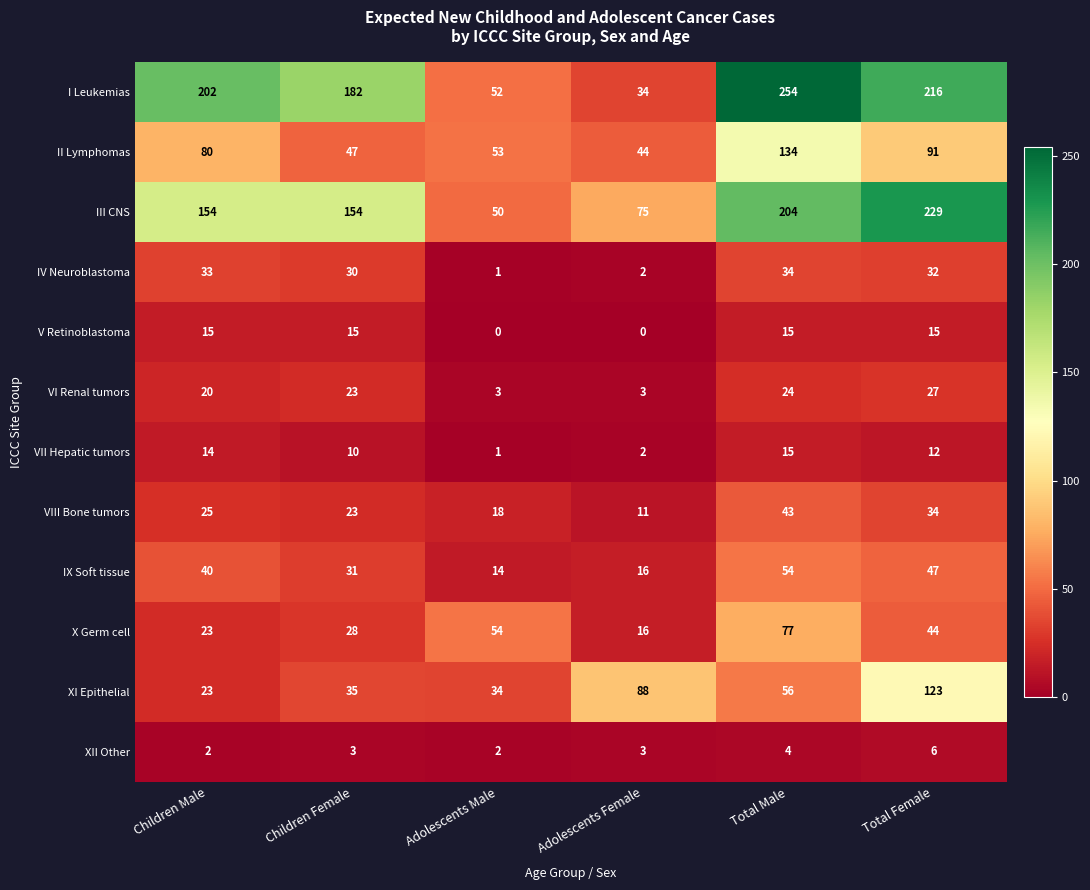

Rank the categories by VII Hepatic tumors value from highest to lowest.

Total Male, Children Male, Total Female, Children Female, Adolescents Female, Adolescents Male